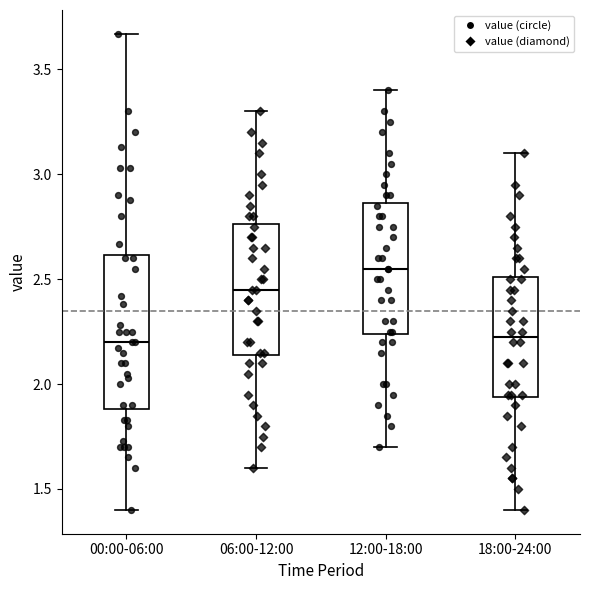

Where is the lower edge of the box for 12:00-18:00 on the y-axis? The values are not printed on the chart, so give them approximately, as read against the axis.

2.25